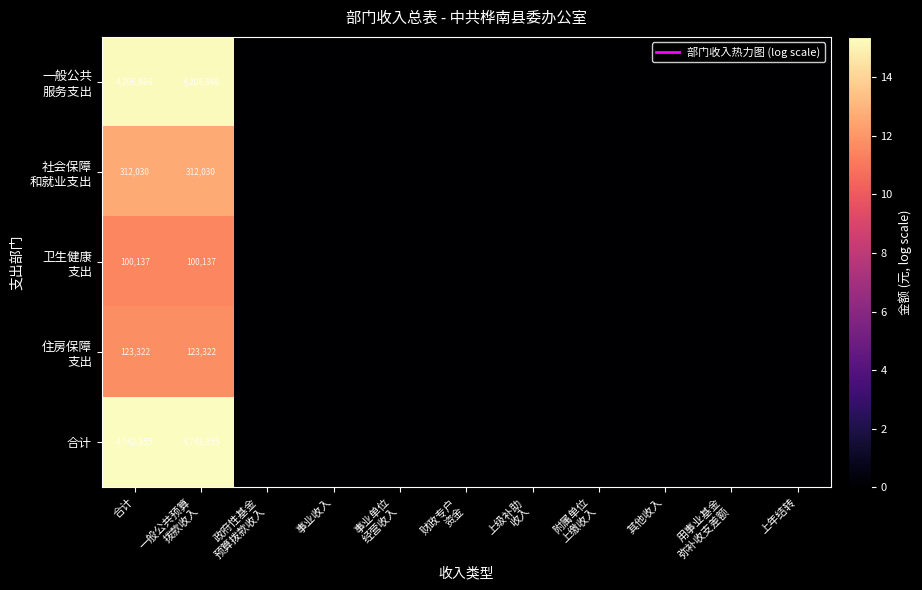

True or false: 卫生健康 支出 has a value of 0.0 at 附属单位 上缴收入.

True